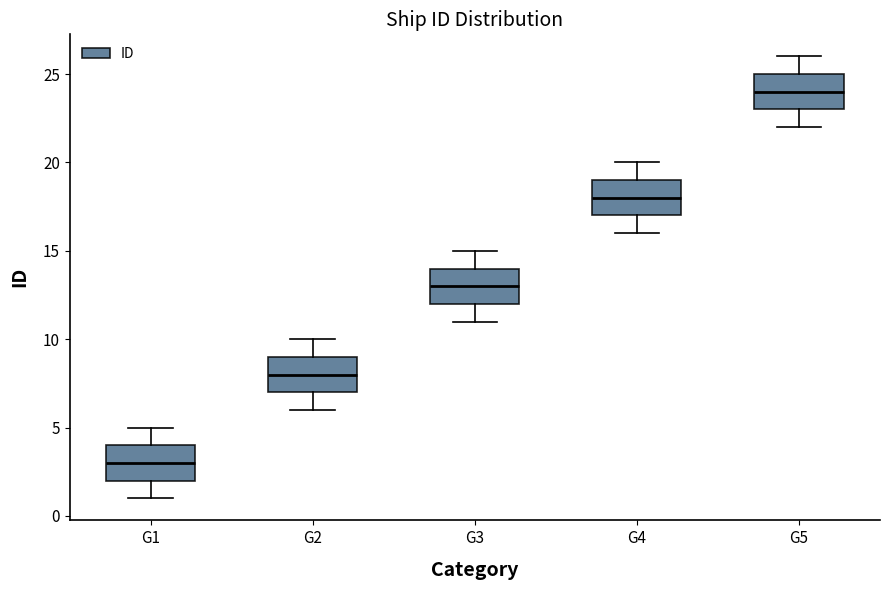

Reading left to right, transcribe this box plot: for each box, give where its median line is, the range the box spans, and where its two whiskers end, as read against the y-axis. The values are not printed on the chart, so give them approximately, as read against the axis.

G1: median 3, box 2 to 4, whiskers 1 to 5
G2: median 8, box 7 to 9, whiskers 6 to 10
G3: median 13, box 12 to 14, whiskers 11 to 15
G4: median 18, box 17 to 19, whiskers 16 to 20
G5: median 24, box 23 to 25, whiskers 22 to 26